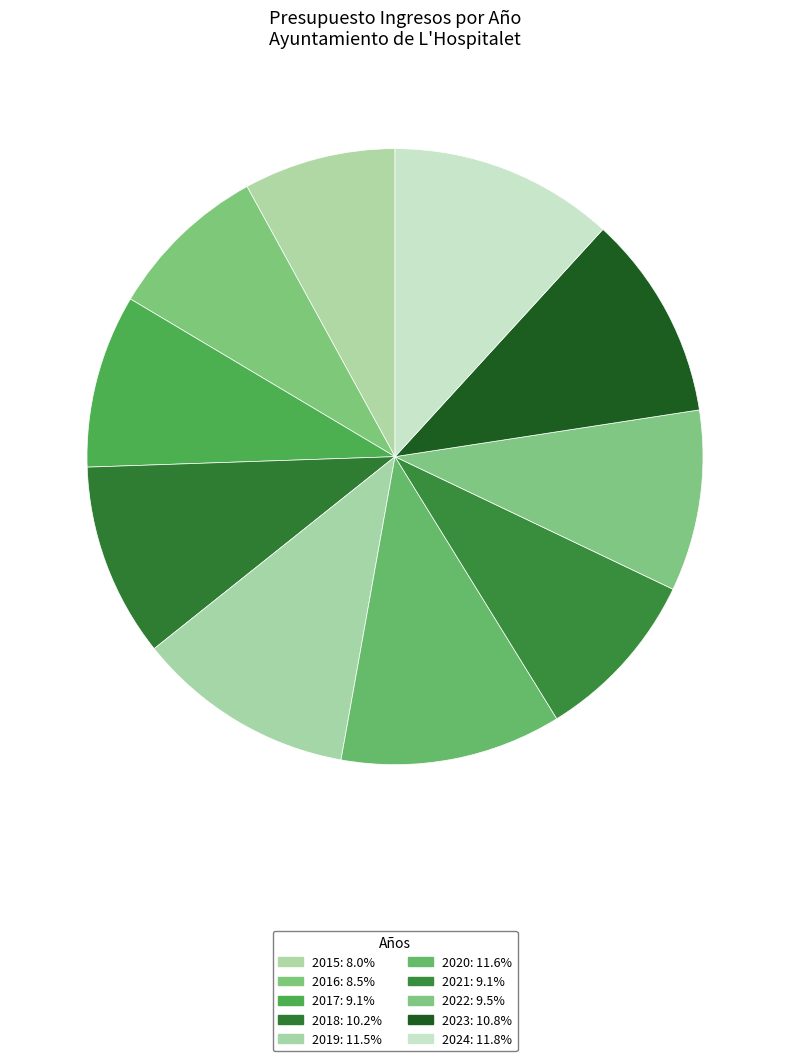

To the nearest percent, what is the difference between the 2024 and 2015 slice percentages?

4%